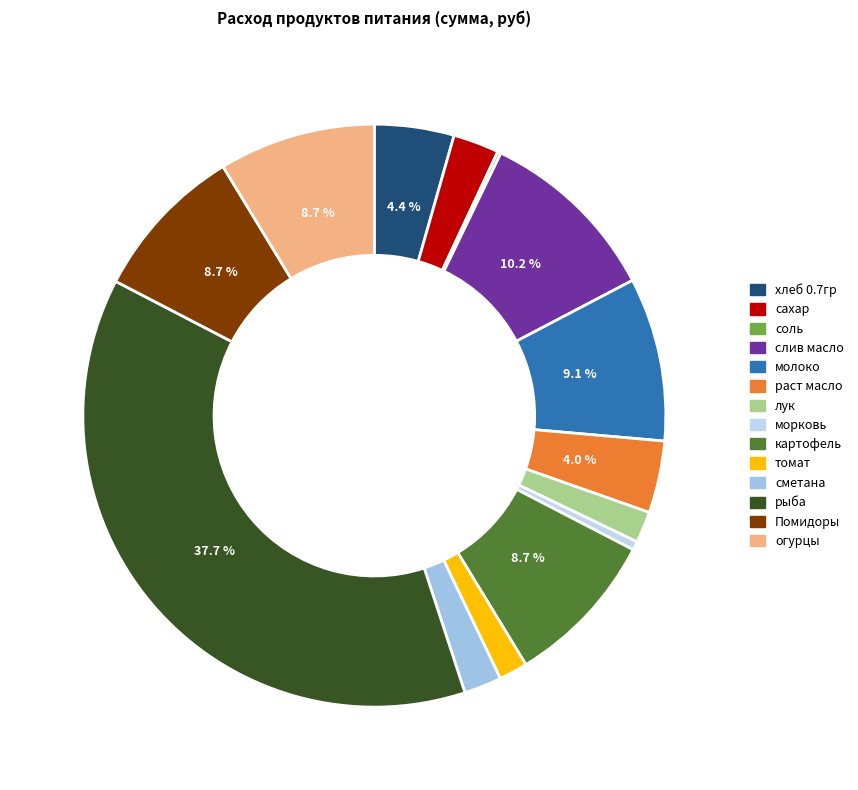

Which slice is the smallest?

соль